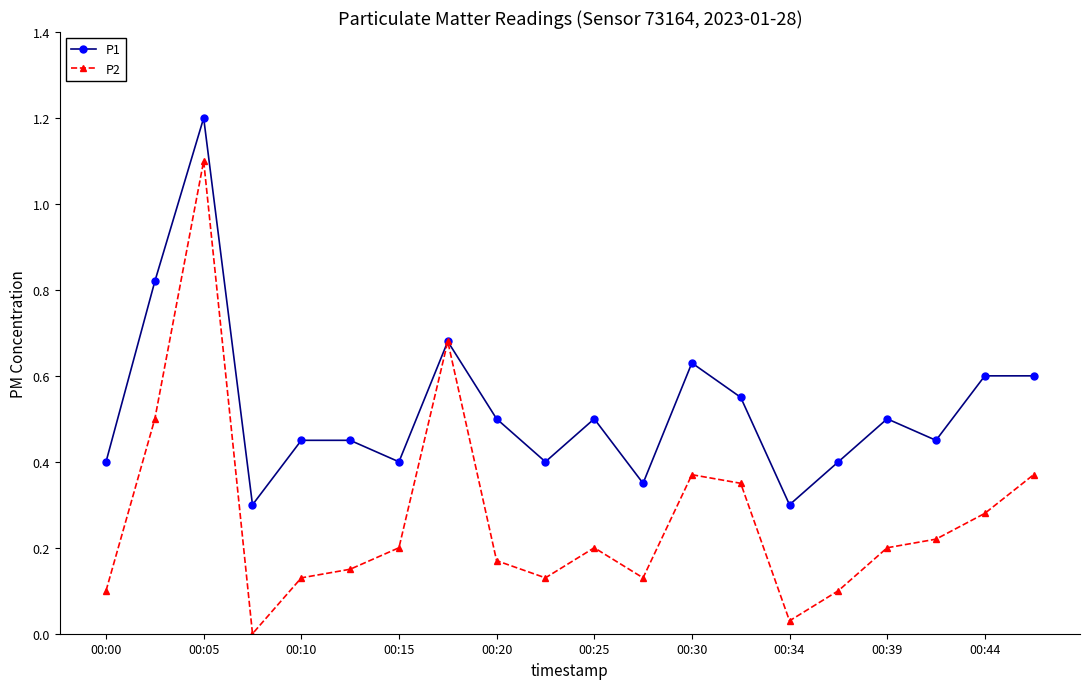

Which series has the largest total across all categories?

P1